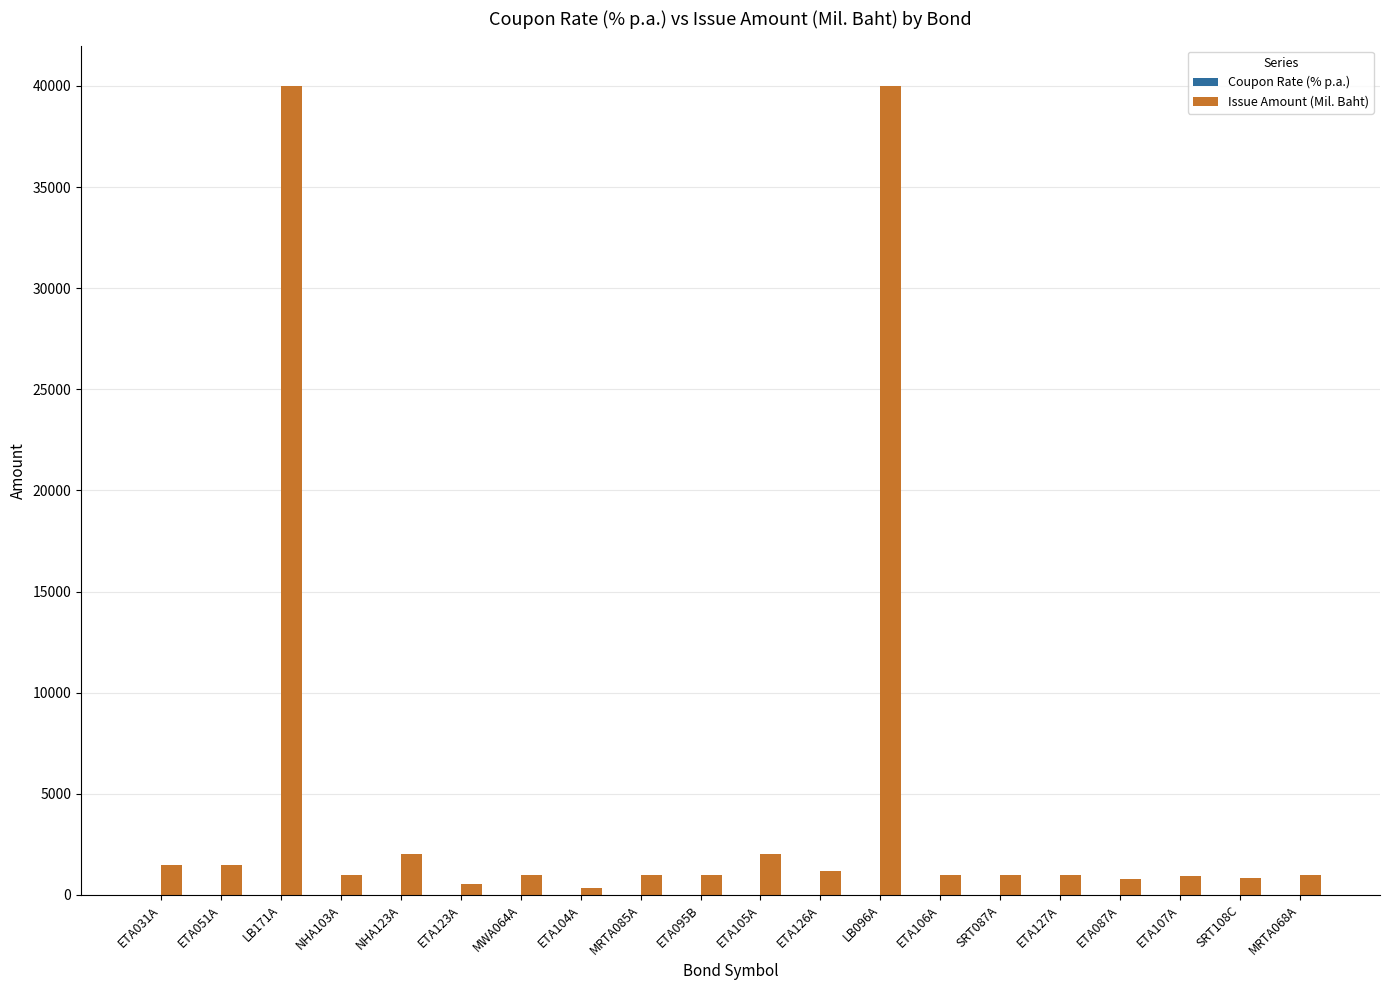

Which series has the largest total across all categories?

Issue Amount (Mil. Baht)